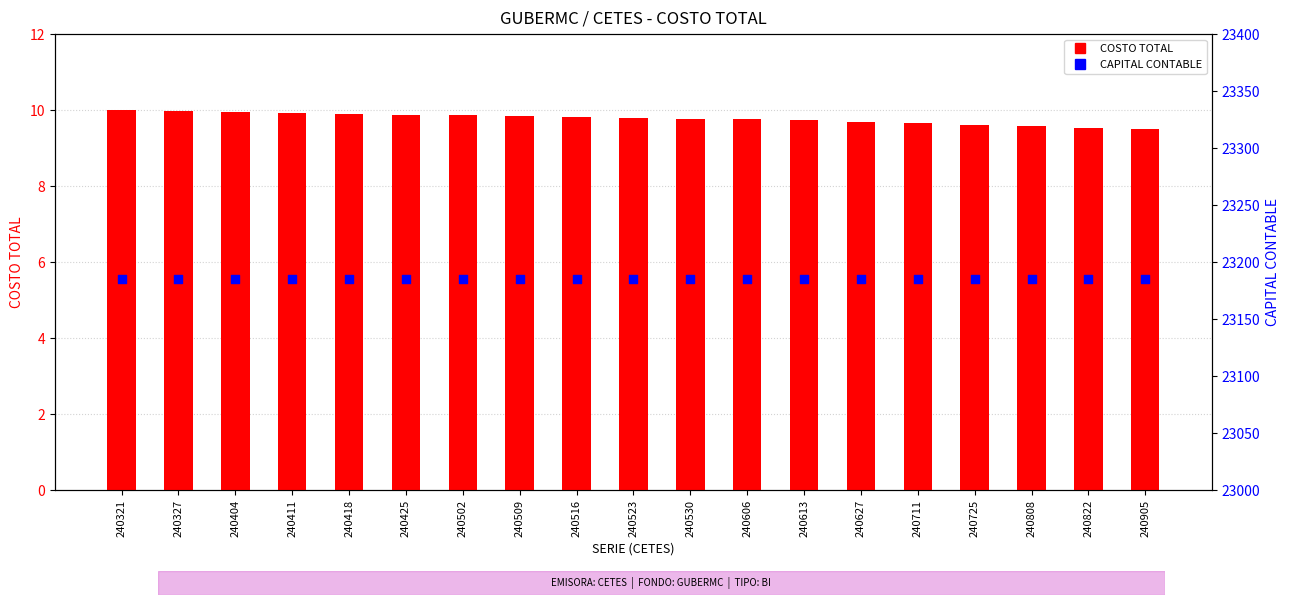

At how many categories does at least one series exceed 14055?

19